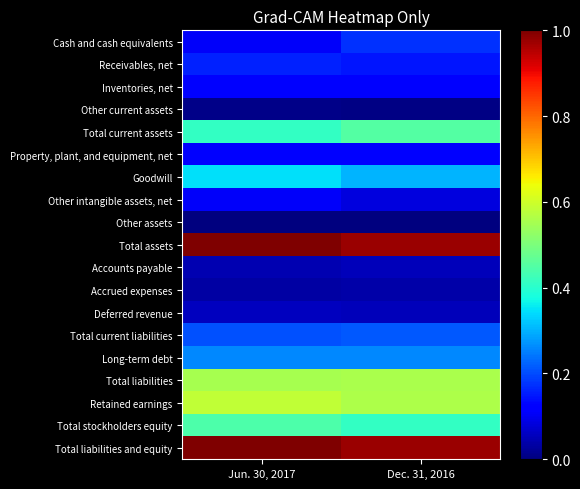

What is the greatest value displayed?

1.0